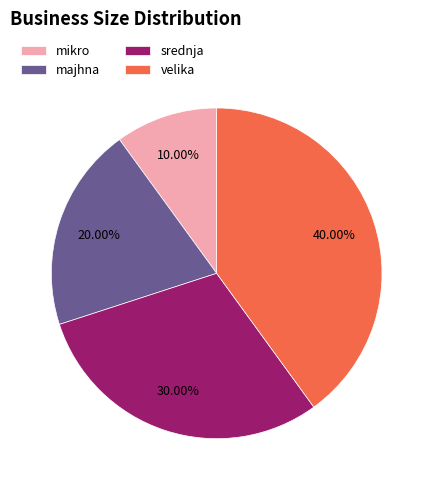

Is the sum of mikro and majhna greater than half?

No